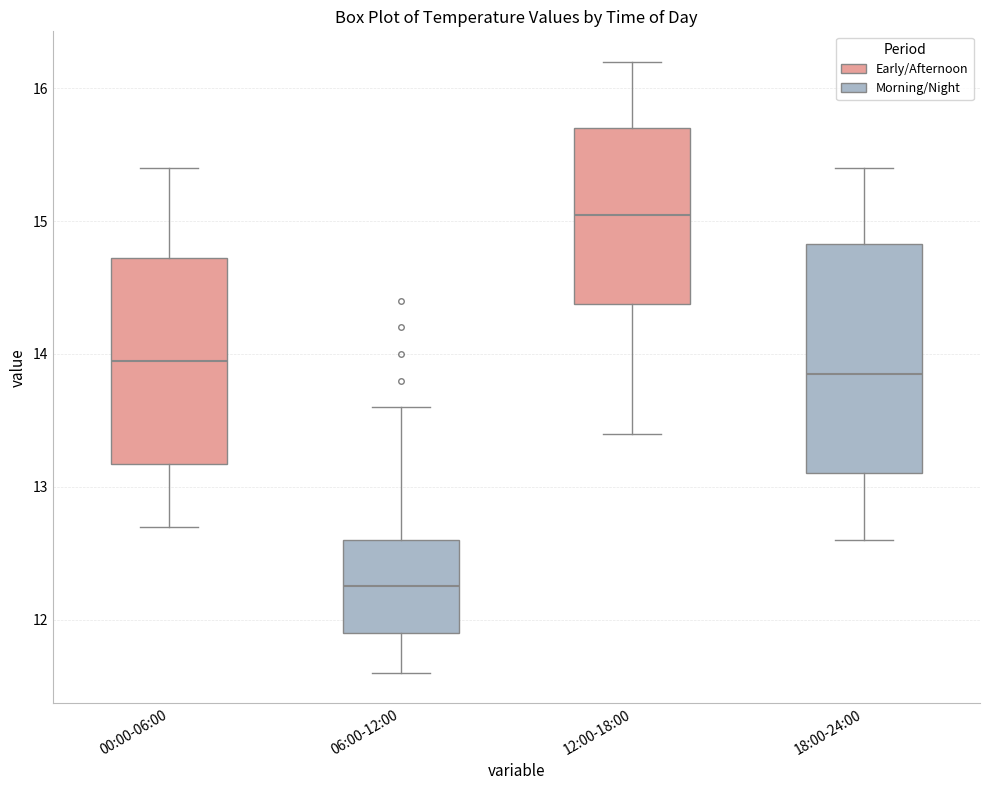

Which box has the lowest median line?

06:00-12:00